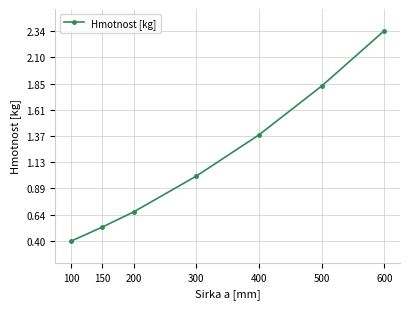

True or false: the data has more than 1 interior local peaks.

False